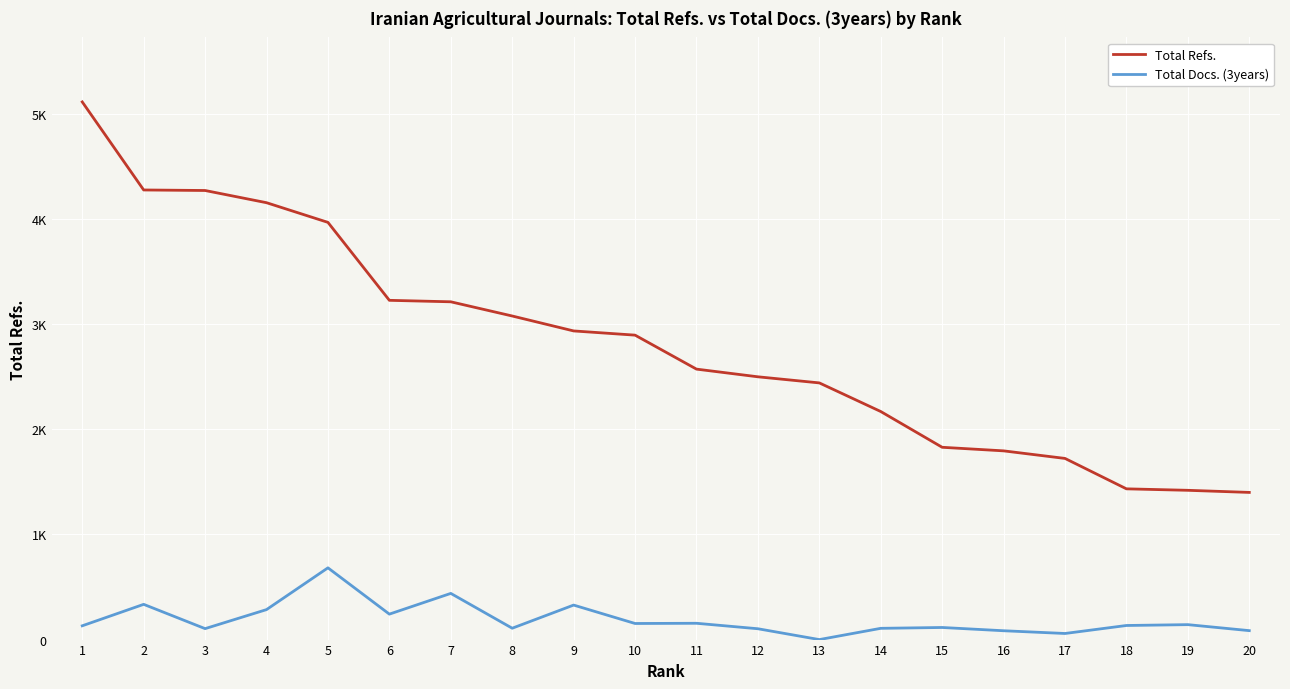

Is this an area chart (filled region under the line)?

No